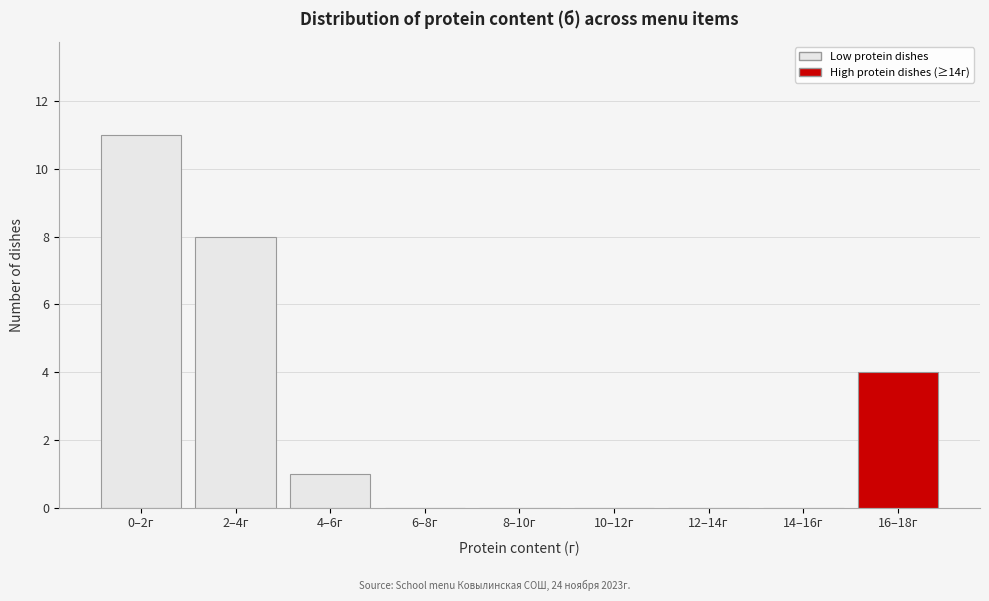

Reading right to left, list all the values displayed in this chart.

16–18г=4	14–16г=0	12–14г=0	10–12г=0	8–10г=0	6–8г=0	4–6г=1	2–4г=8	0–2г=11